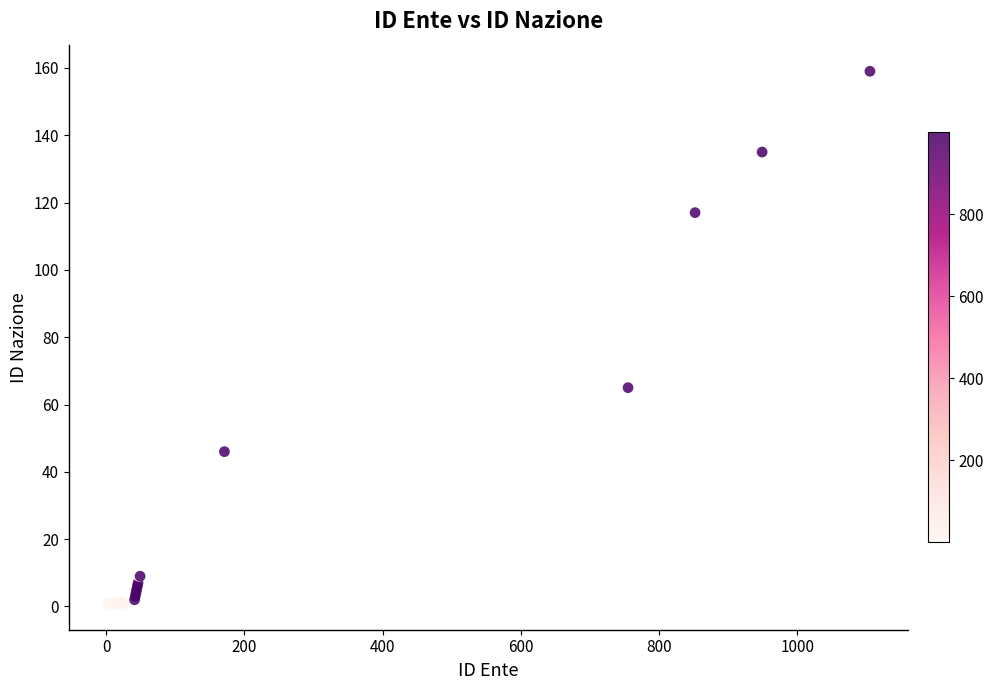

What Y value in the scatter plot is closest to 80?

65